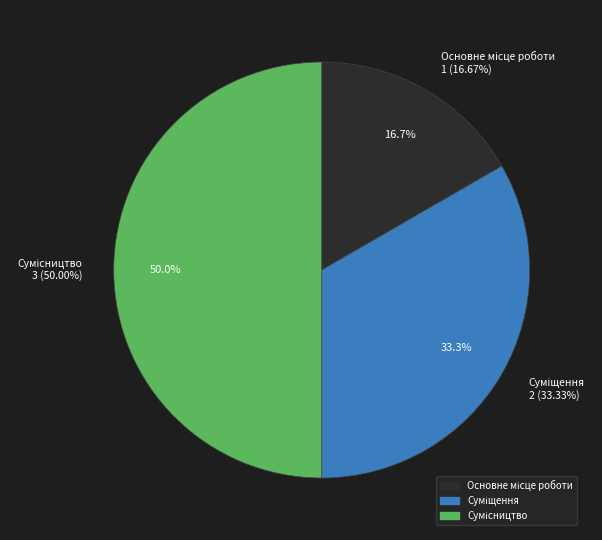

Which has a higher value, Суміщення or Сумісництво?

Сумісництво